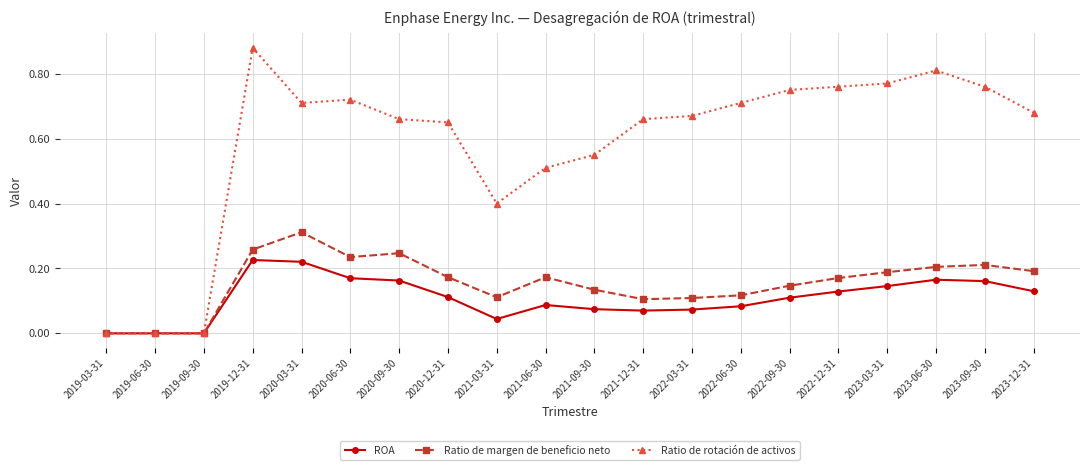

What is the sum of all Ratio de margen de beneficio neto values?

3.1